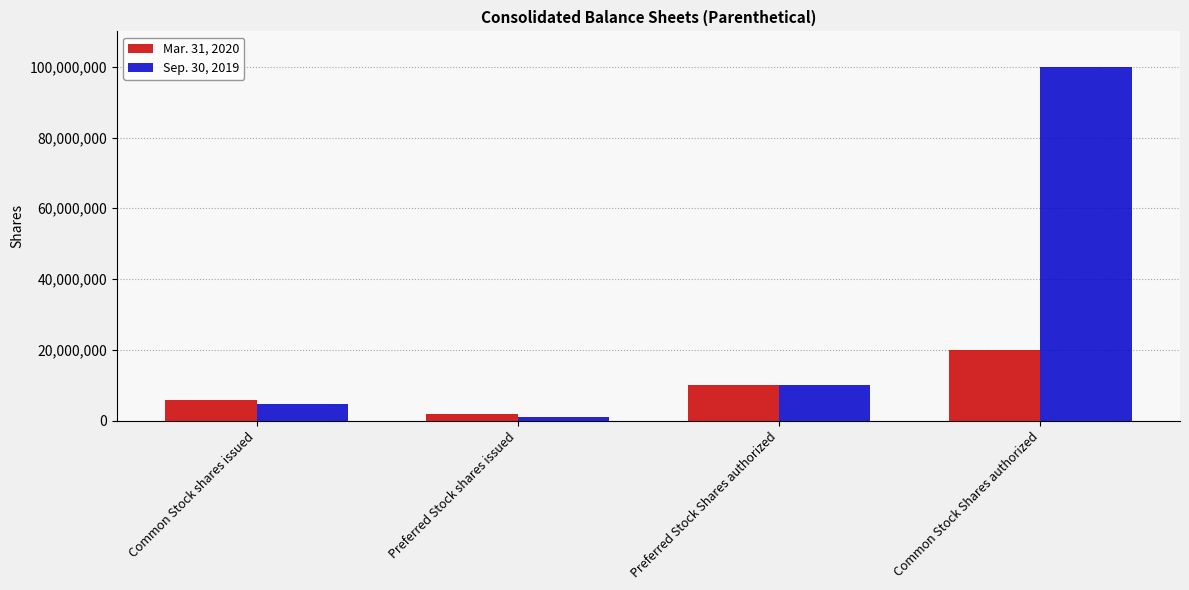

What position from the right is Common Stock Shares authorized?

1